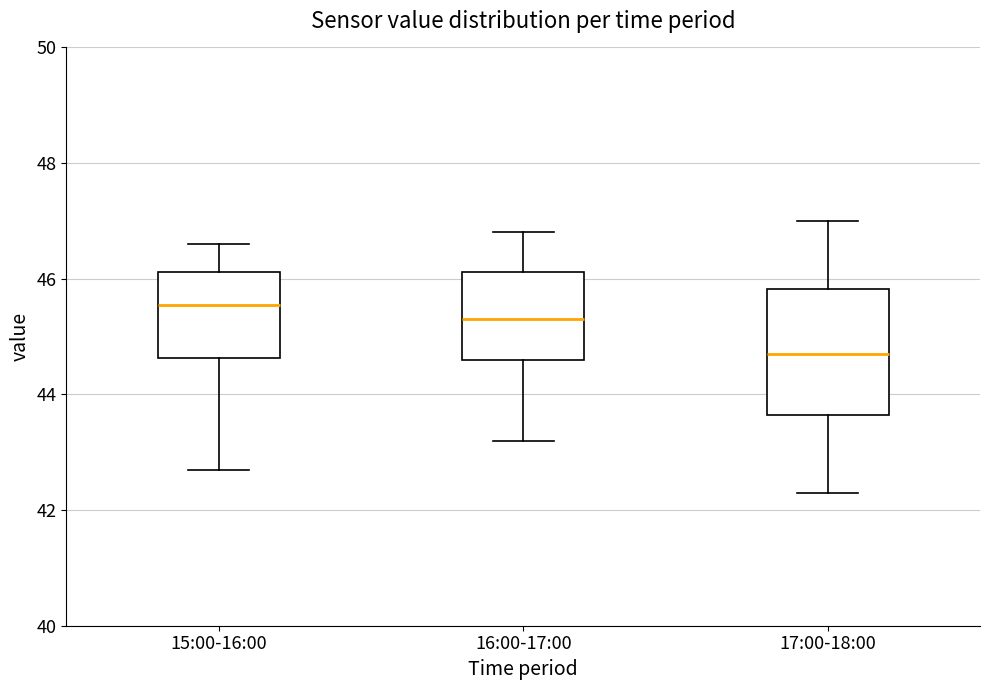

Reading left to right, read every box against the y-axis: the position of its median line, the range the box covers, and the ends of its whiskers. The values are not printed on the chart, so give them approximately, as read against the axis.

15:00-16:00: median 45.6, box 44.6 to 46.2, whiskers 42.8 to 46.6
16:00-17:00: median 45.4, box 44.6 to 46.2, whiskers 43.2 to 46.8
17:00-18:00: median 44.8, box 43.6 to 45.8, whiskers 42.4 to 47.0